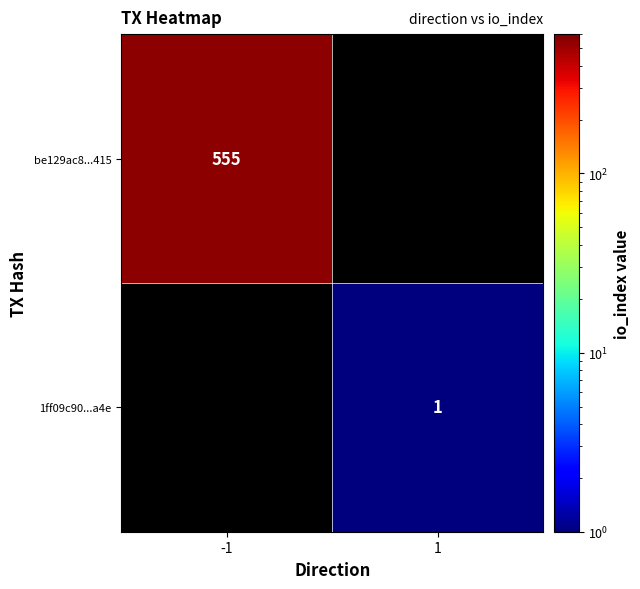

The value of be129ac8...415 at -1 is 185. True or false?

False